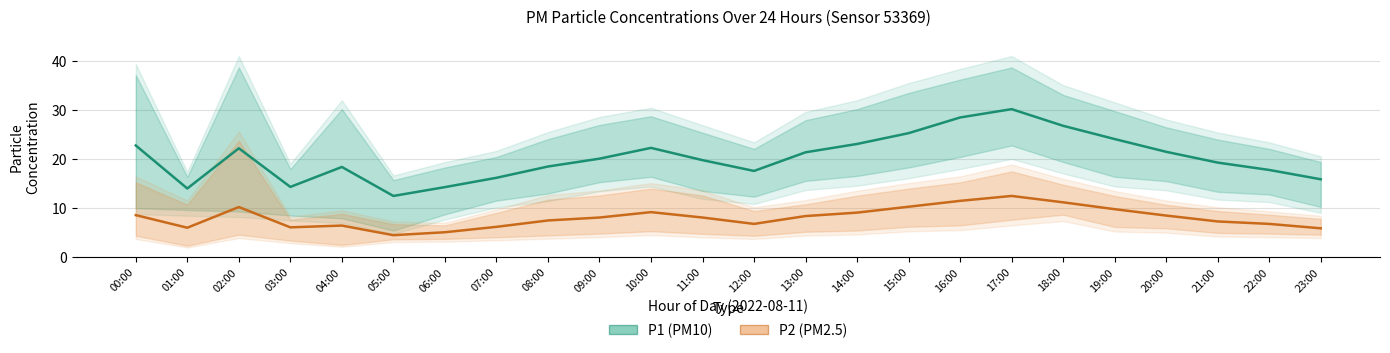

What are all the series names shown in the legend?

P1 (PM10), P2 (PM2.5)